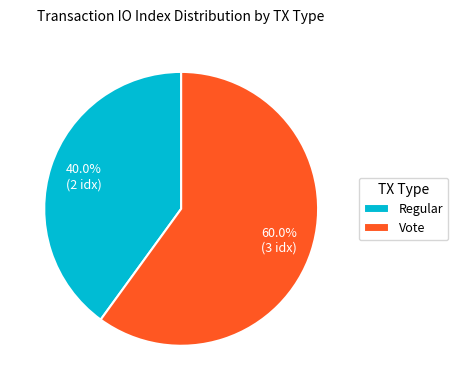

True or false: Vote accounts for 52% of the total.

False